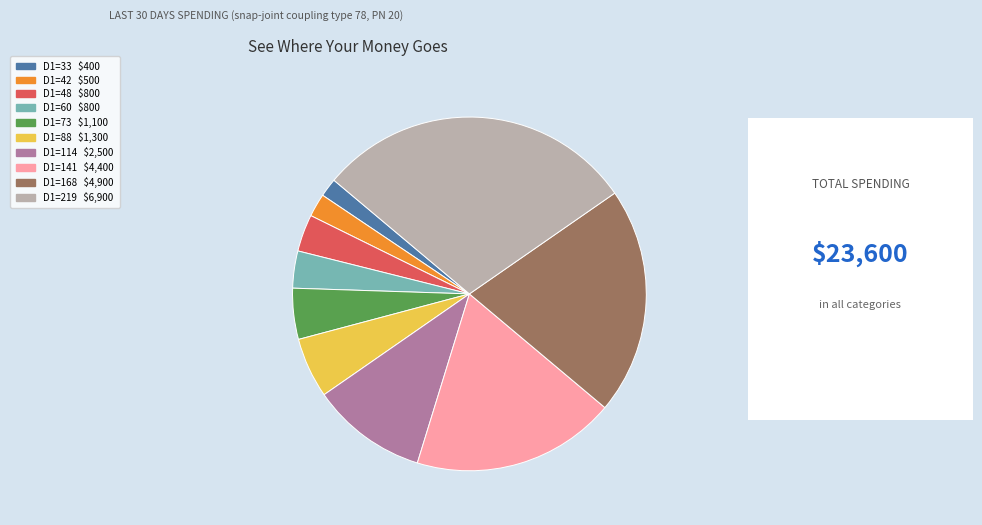

Is there any slice that represents more than half of the pie?

No